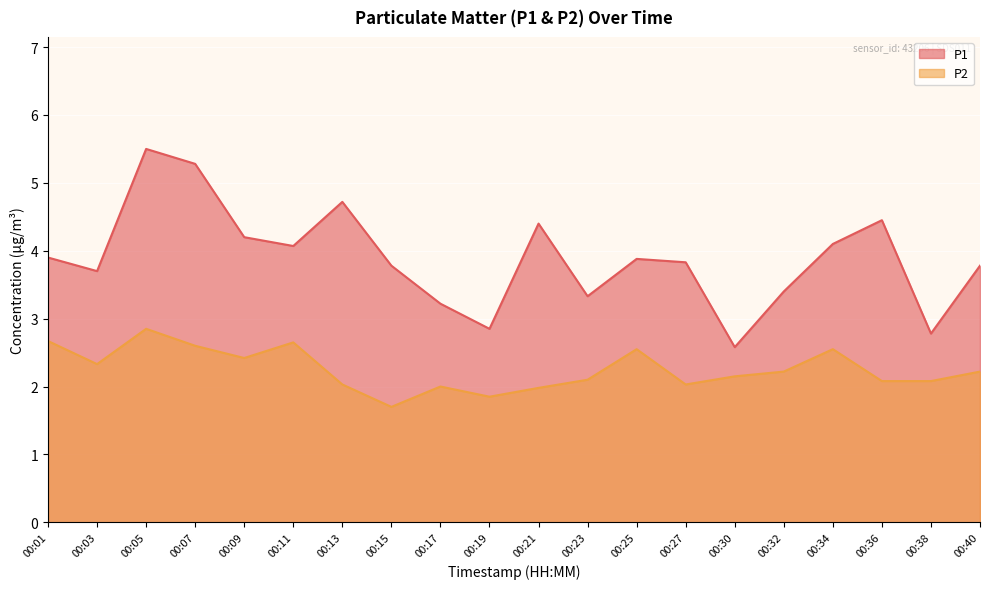

How many interior local peaks does the P1 series have?

5